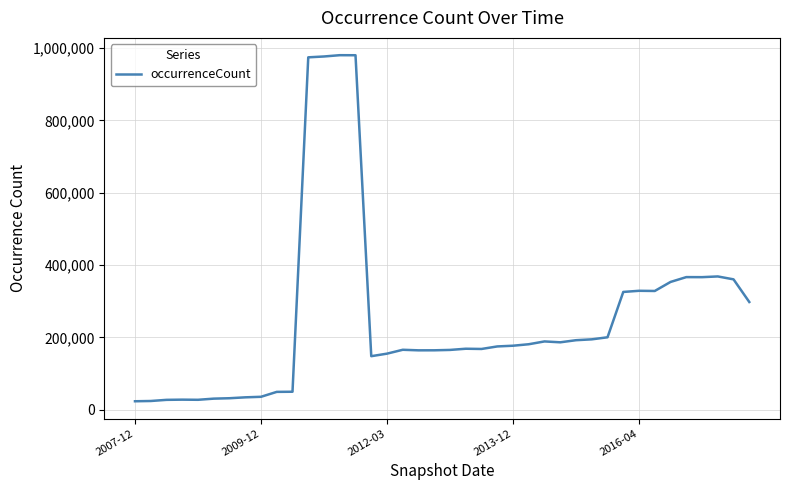

What is the minimum value shown in the chart?

23461